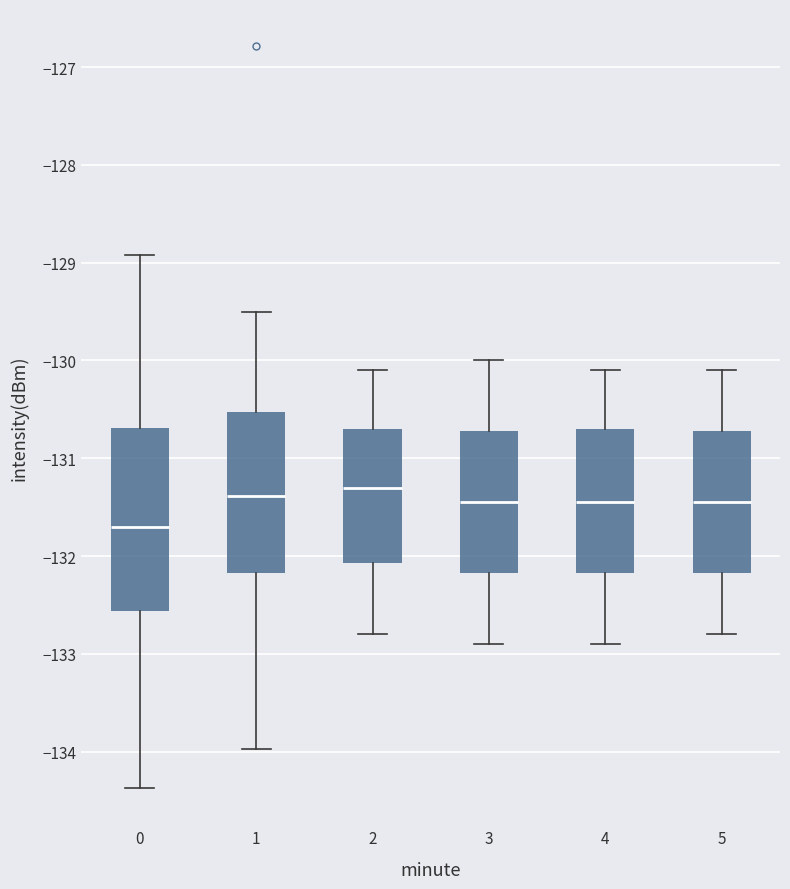

Reading left to right, transcribe this box plot: for each box, give where its median line is, the range the box spans, and where its two whiskers end, as read against the y-axis. The values are not printed on the chart, so give them approximately, as read against the axis.

0: median -131.7, box -132.6 to -130.7, whiskers -134.4 to -128.9
1: median -131.4, box -132.2 to -130.5, whiskers -134.0 to -129.5
2: median -131.3, box -132.1 to -130.7, whiskers -132.8 to -130.1
3: median -131.4, box -132.2 to -130.7, whiskers -132.9 to -130.0
4: median -131.4, box -132.2 to -130.7, whiskers -132.9 to -130.1
5: median -131.4, box -132.2 to -130.7, whiskers -132.8 to -130.1